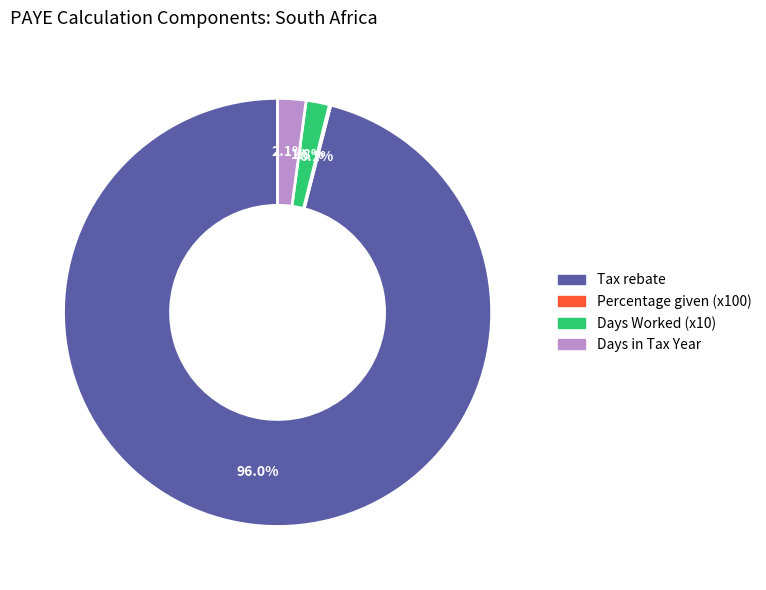

Is there any slice that represents more than half of the pie?

Yes